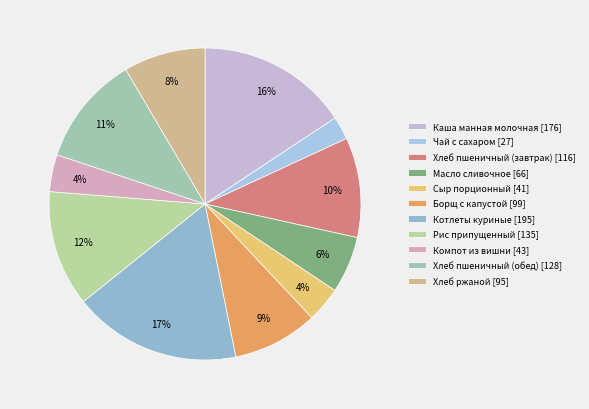

To the nearest percent, what is the average slice percentage?

9%